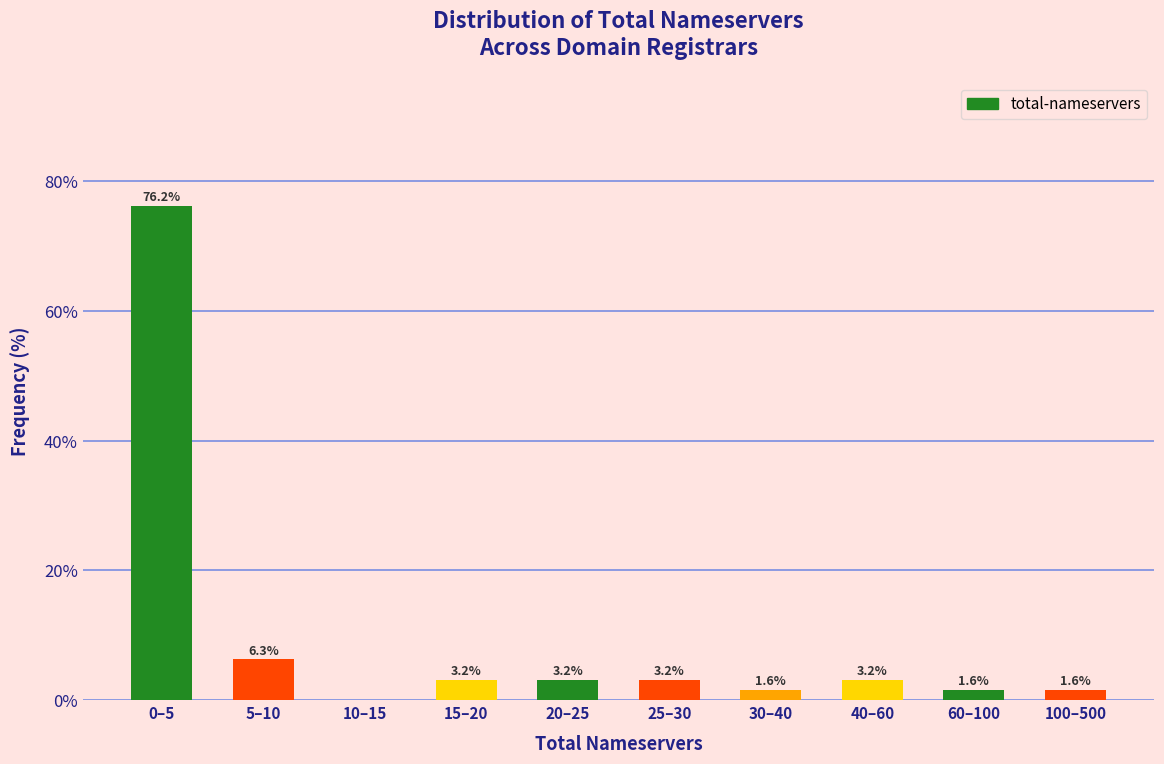

Reading left to right, list all the values displayed in this chart.

0–5=76.2	5–10=6.3	10–15=0.0	15–20=3.2	20–25=3.2	25–30=3.2	30–40=1.6	40–60=3.2	60–100=1.6	100–500=1.6